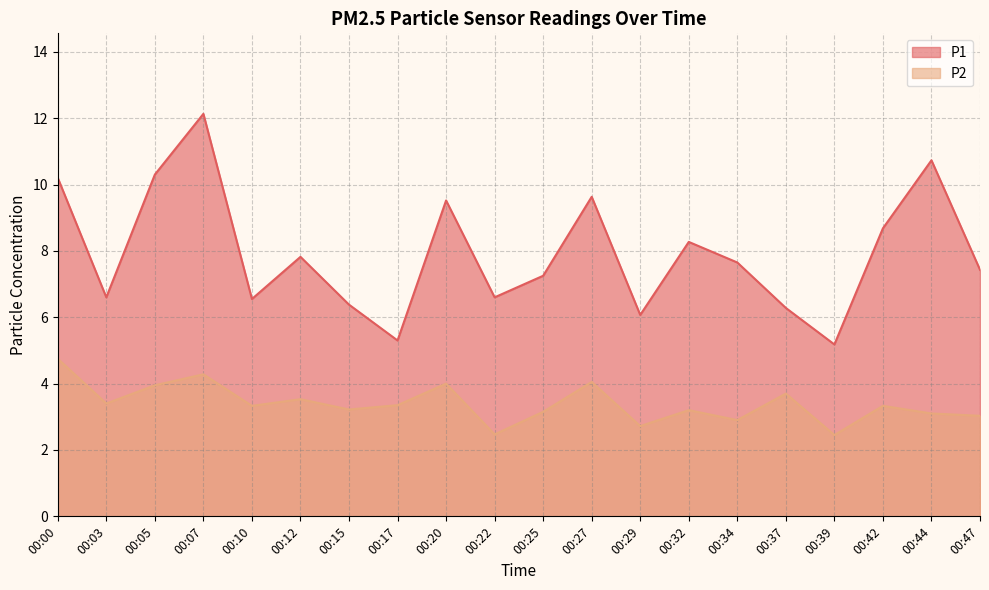

Reading left to right, list all the values displayed in this chart.

P1: 00:00=10.2	00:03=6.6	00:05=10.3	00:07=12.1	00:10=6.5	00:12=7.8	00:15=6.4	00:17=5.3	00:20=9.5	00:22=6.6	00:25=7.2	00:27=9.6	00:29=6.1	00:32=8.3	00:34=7.7	00:37=6.3	00:39=5.2	00:42=8.7	00:44=10.7	00:47=7.4
P2: 00:00=4.8	00:03=3.4	00:05=4.0	00:07=4.3	00:10=3.3	00:12=3.5	00:15=3.2	00:17=3.4	00:20=4.0	00:22=2.5	00:25=3.1	00:27=4.0	00:29=2.7	00:32=3.2	00:34=2.9	00:37=3.7	00:39=2.5	00:42=3.3	00:44=3.1	00:47=3.0